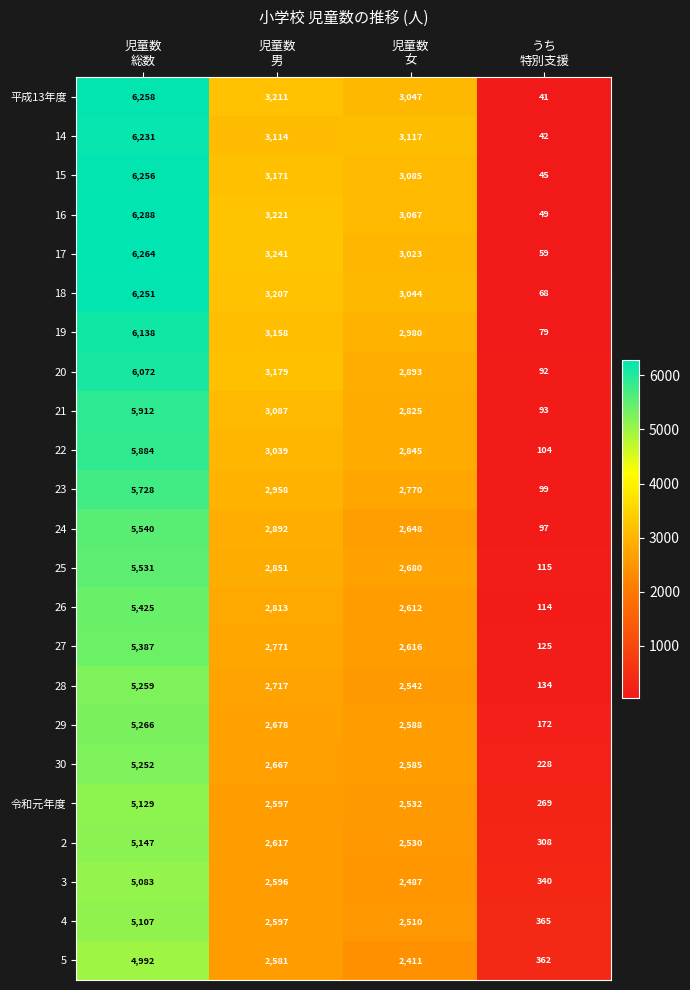

What is the minimum value shown in the chart?

41